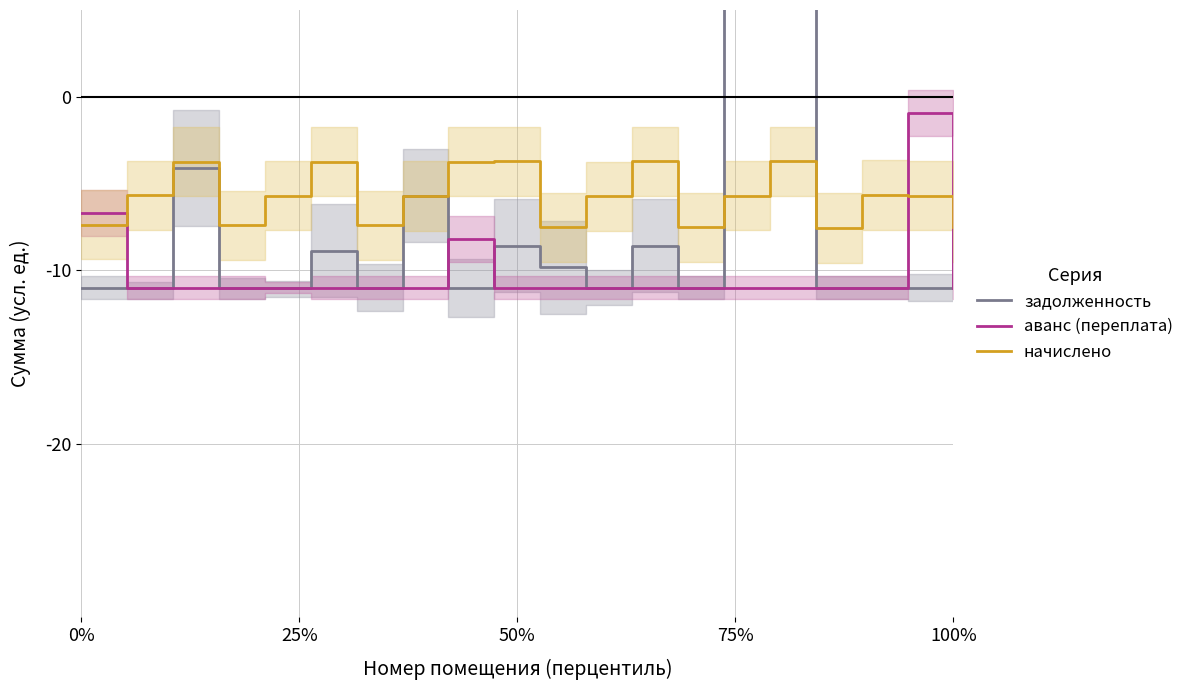

Reading left to right, extract all data points from this chart.

задолженность: -11.0	-11.0	-4.1	-11.0	-11.0	-8.9	-11.0	-5.7	-11.0	-8.6	-9.8	-11.0	-8.6	-11.0	181.2	20.4	-11.0	-11.0	-11.0	-7.4
аванс (переплата): -6.7	-11.0	-11.0	-11.0	-11.0	-11.0	-11.0	-11.0	-8.2	-11.0	-11.0	-11.0	-11.0	-11.0	-11.0	-11.0	-11.0	-11.0	-0.9	-11.0
начислено: -7.4	-5.7	-3.7	-7.4	-5.7	-3.7	-7.4	-5.7	-3.7	-3.7	-7.5	-5.7	-3.7	-7.5	-5.7	-3.7	-7.6	-5.7	-5.7	-7.5